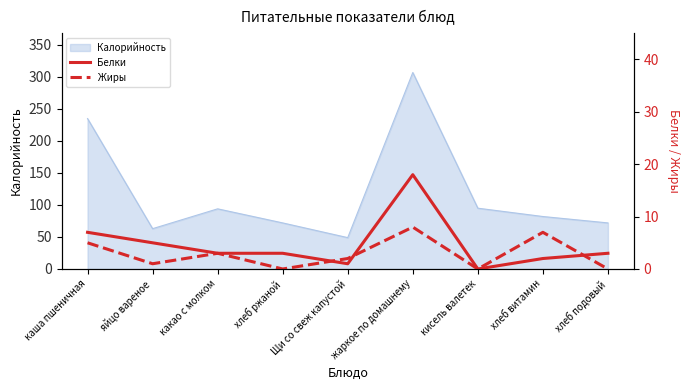

At which label does Белки reach its minimum?

кисель валетек